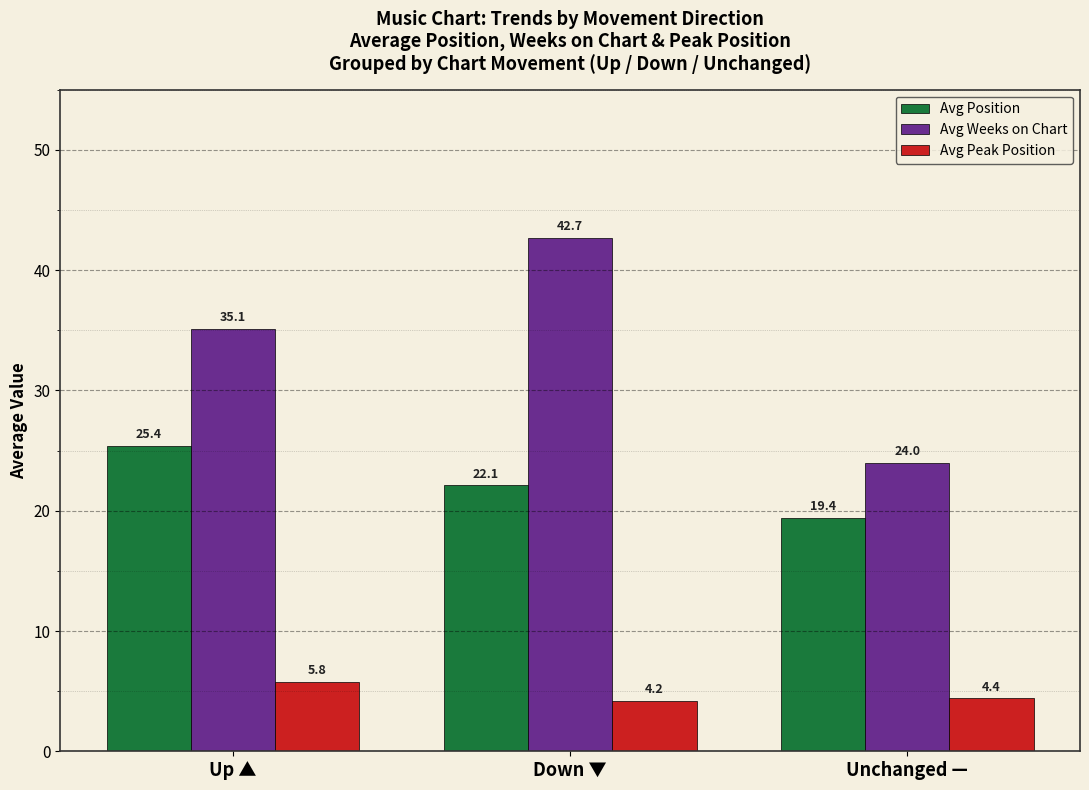

List the labels in order of Avg Position value, smallest first.

Unchanged —, Down ▼, Up ▲